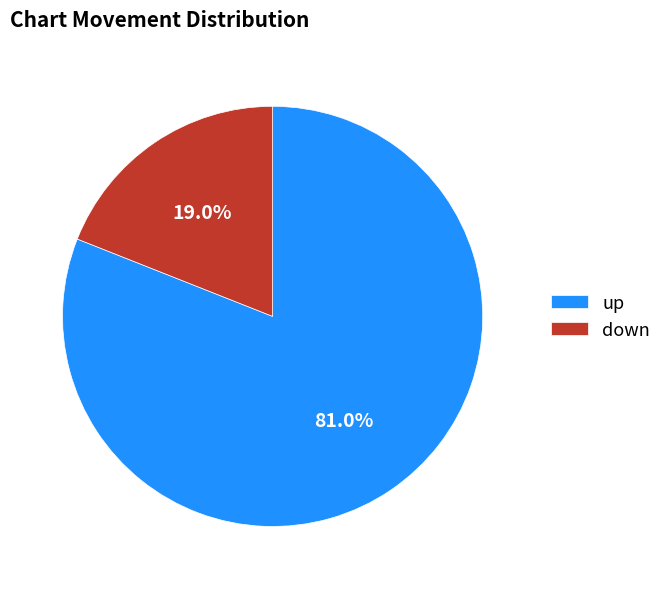

Between up and down, which is larger?

up